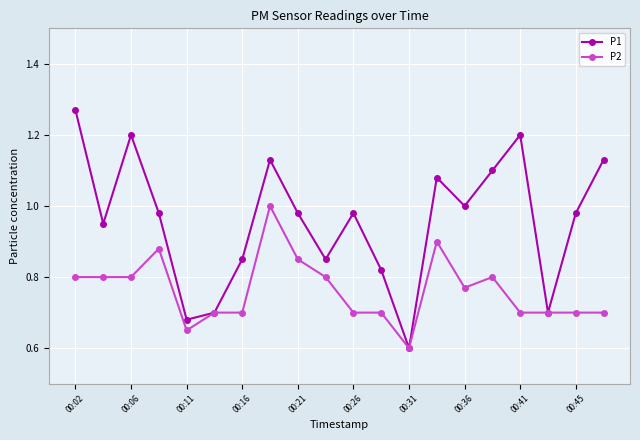

Does the chart display data point markers on the line(s)?

Yes